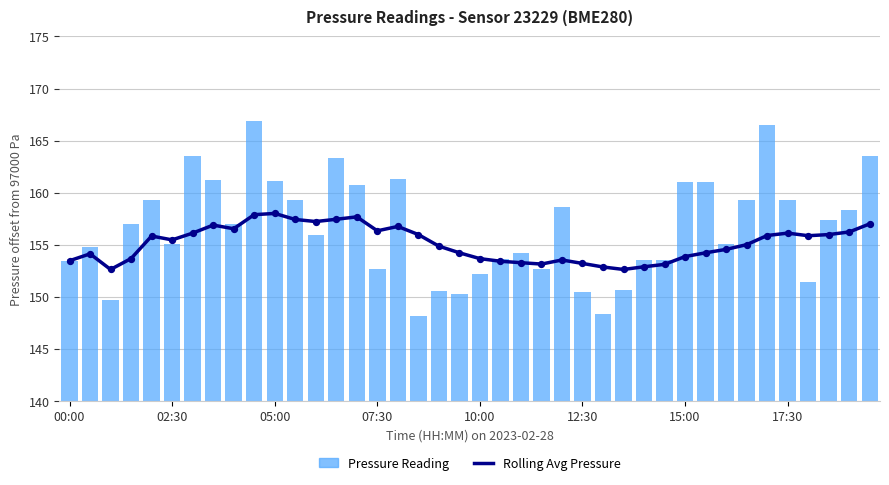

What are all the series names shown in the legend?

Rolling Avg Pressure, Pressure Reading